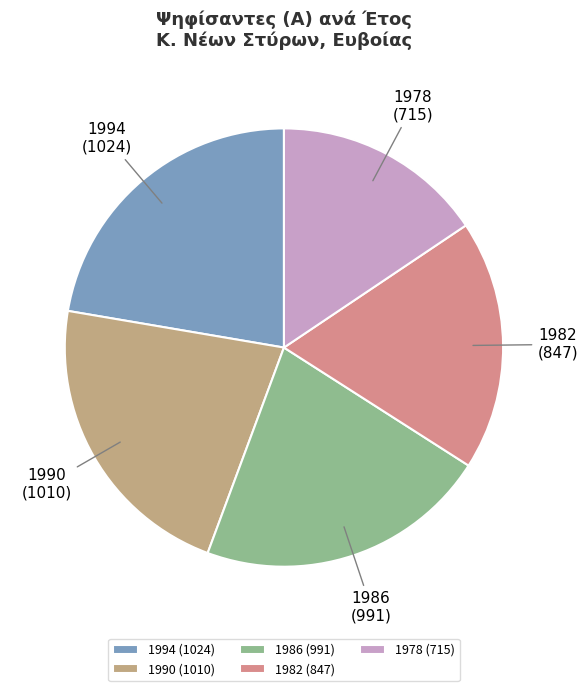

Count the number of slices in the pie.

5